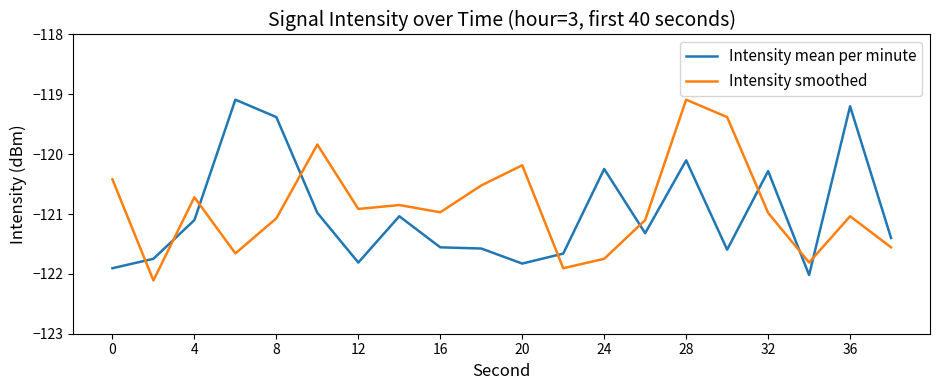

Rank the series by their average value, from lowest to highest.

Intensity mean per minute, Intensity smoothed